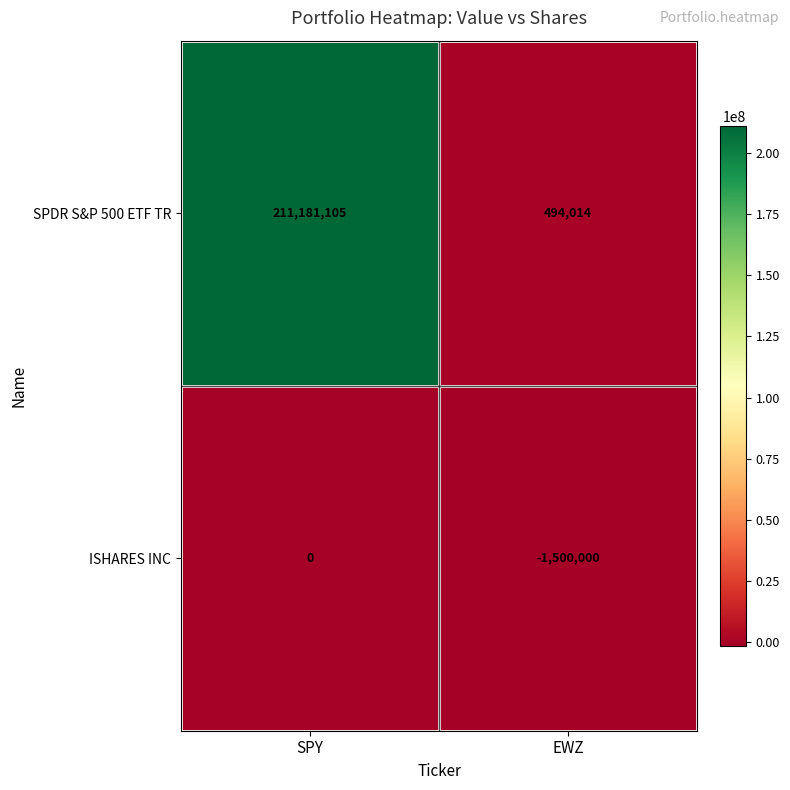

Is it true that SPDR S&P 500 ETF TR equals 282636 at EWZ?

False